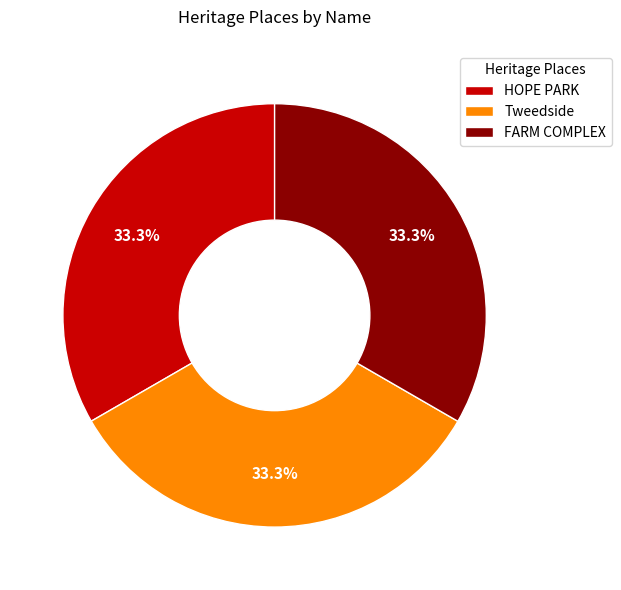

Approximately how many times larger is the value at HOPE PARK compared to Tweedside?

1.0